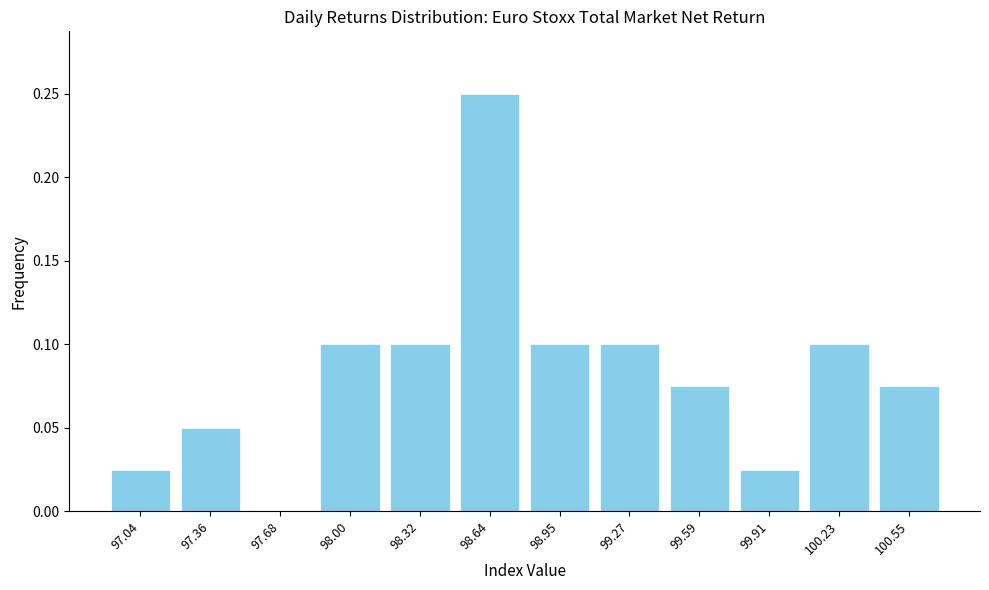

Over which range of the x-axis is the bar tallest?

98.50 to 98.80